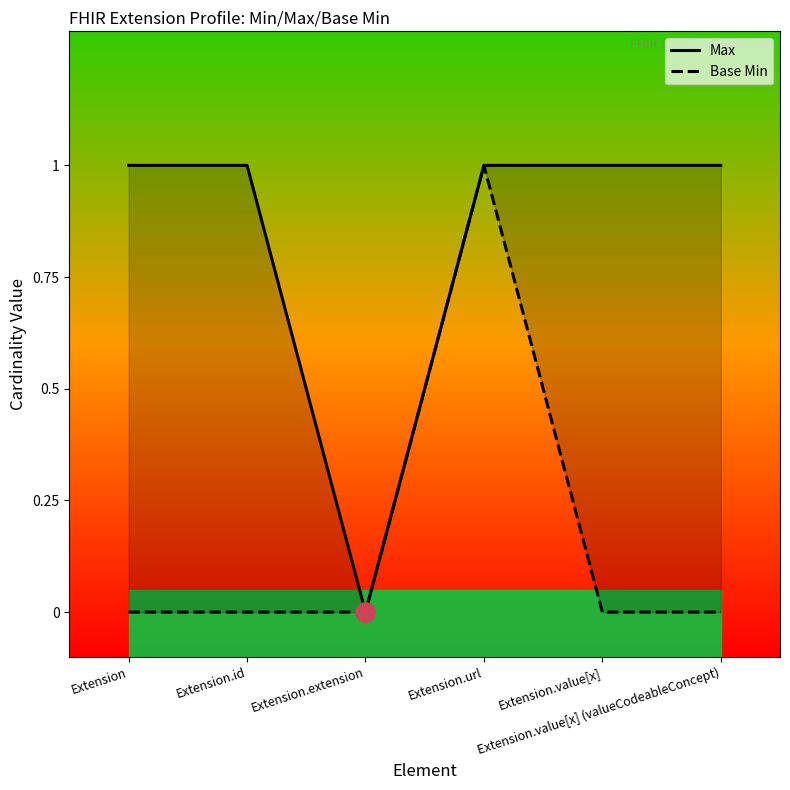

Reading left to right, list all the values displayed in this chart.

Max: Extension=1	Extension.id=1	Extension.extension=0	Extension.url=1	Extension.value[x]=1	Extension.value[x] (valueCodeableConcept)=1
Base Min: Extension=0	Extension.id=0	Extension.extension=0	Extension.url=1	Extension.value[x]=0	Extension.value[x] (valueCodeableConcept)=0